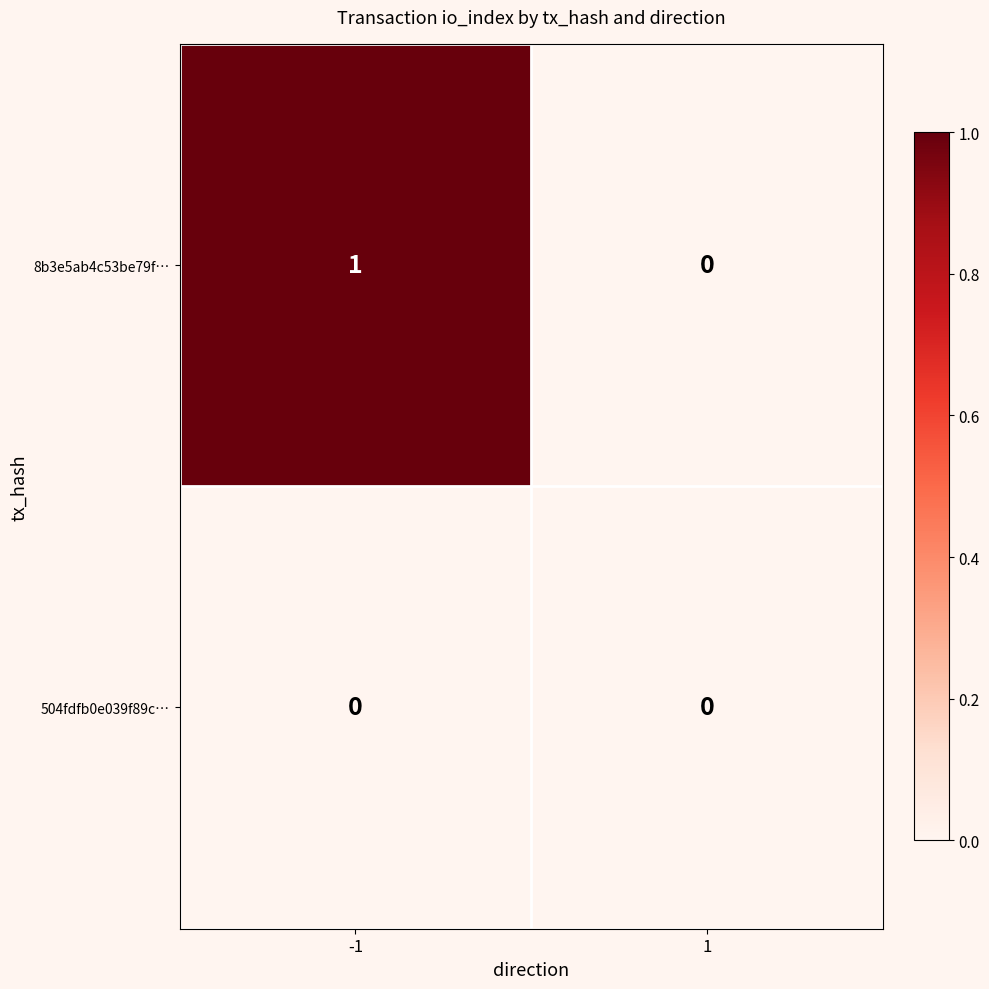

What is the spread (max minus min) of values at -1?

1